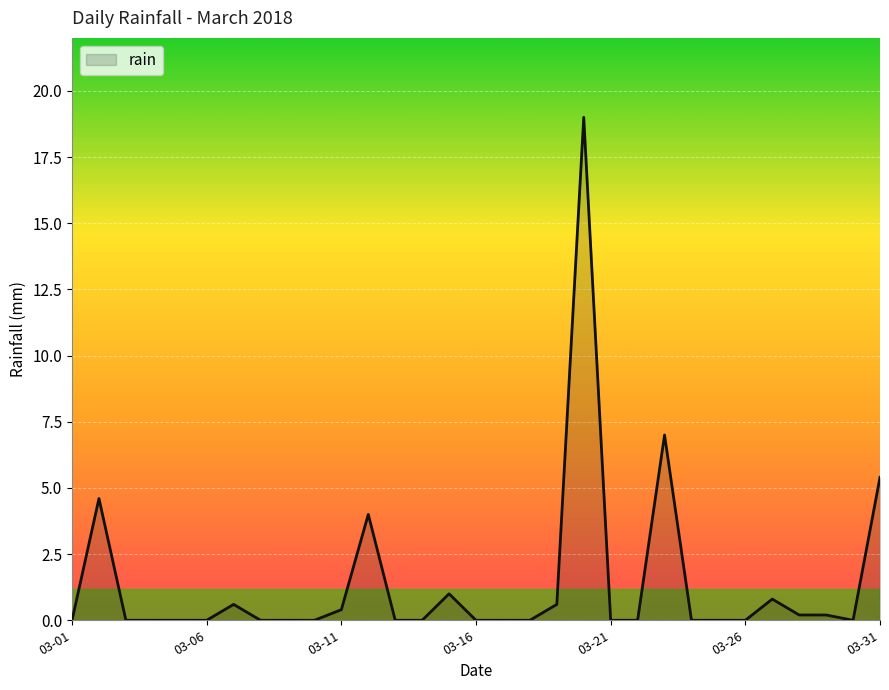

What is the difference between the maximum and minimum values?

19.0